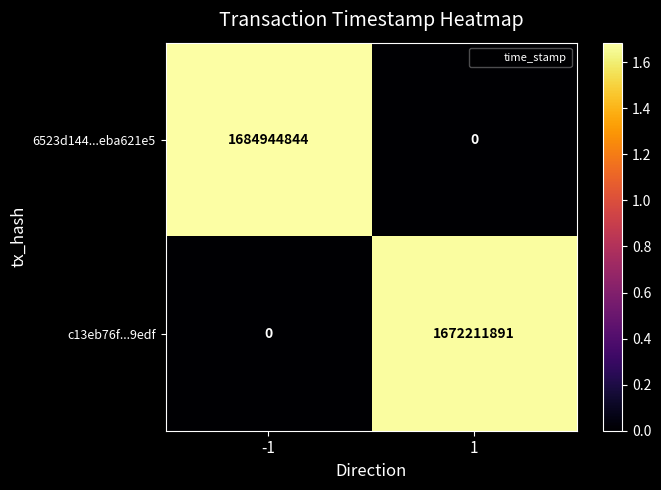

What is the difference between the highest and lowest values at -1?

1684944844